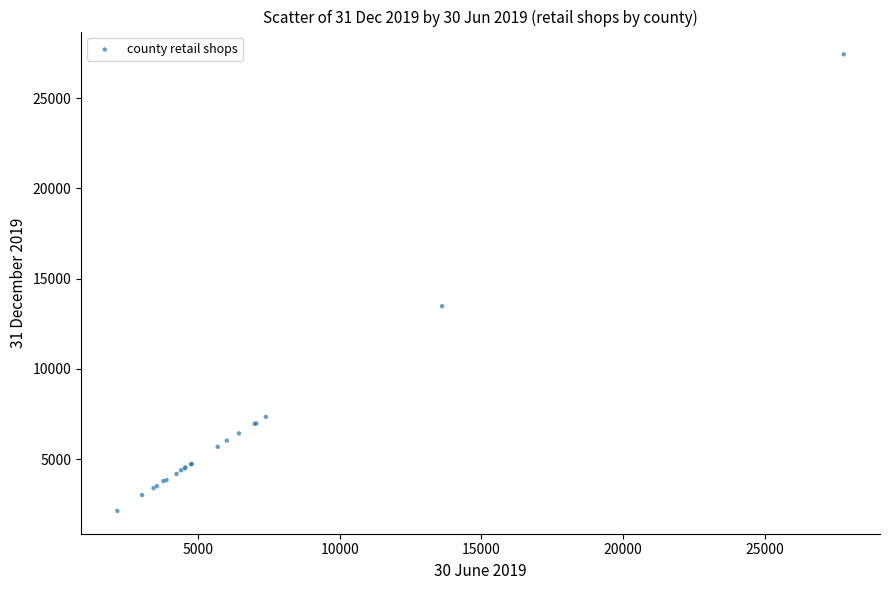

What Y value in the scatter plot is closest to 14776?

13470